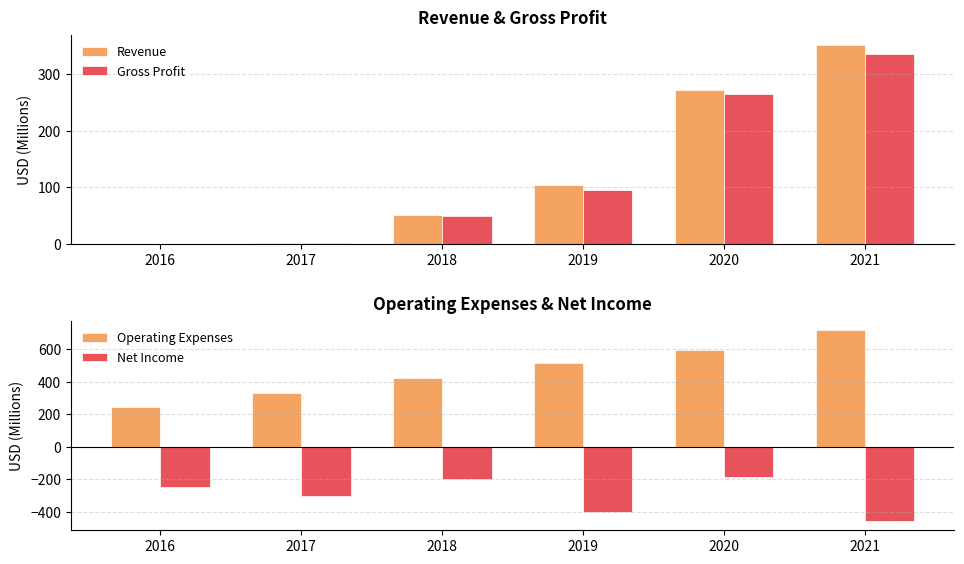

What is the greatest value displayed?

717.1